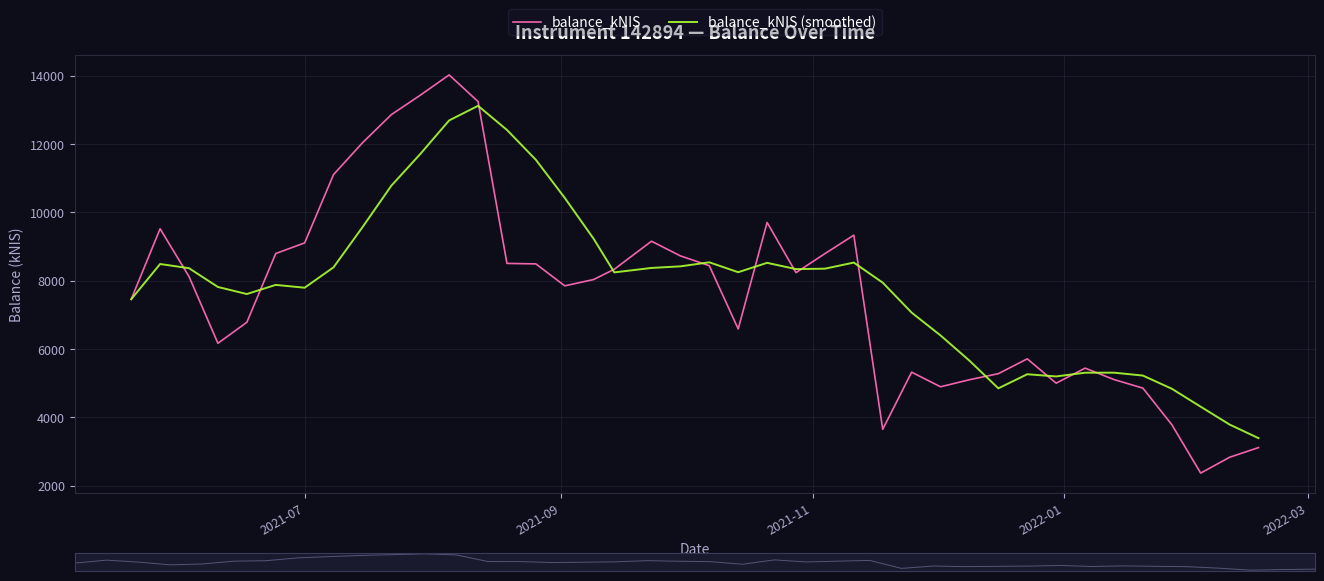

What is the highest value of the balance_kNIS (smoothed) series?

13122.9